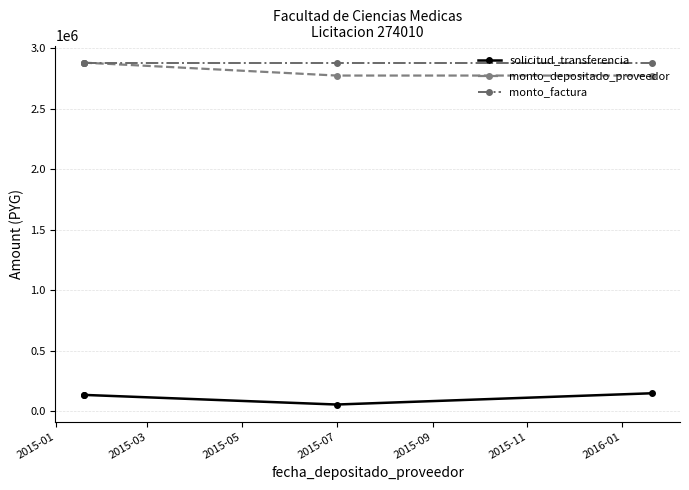

How many lines are shown in the chart?

3